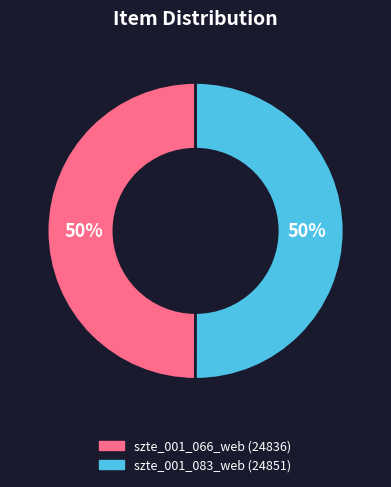

What is the ratio of the value at szte_001_083_web (24851) to the value at szte_001_066_web (24836)?

1.0